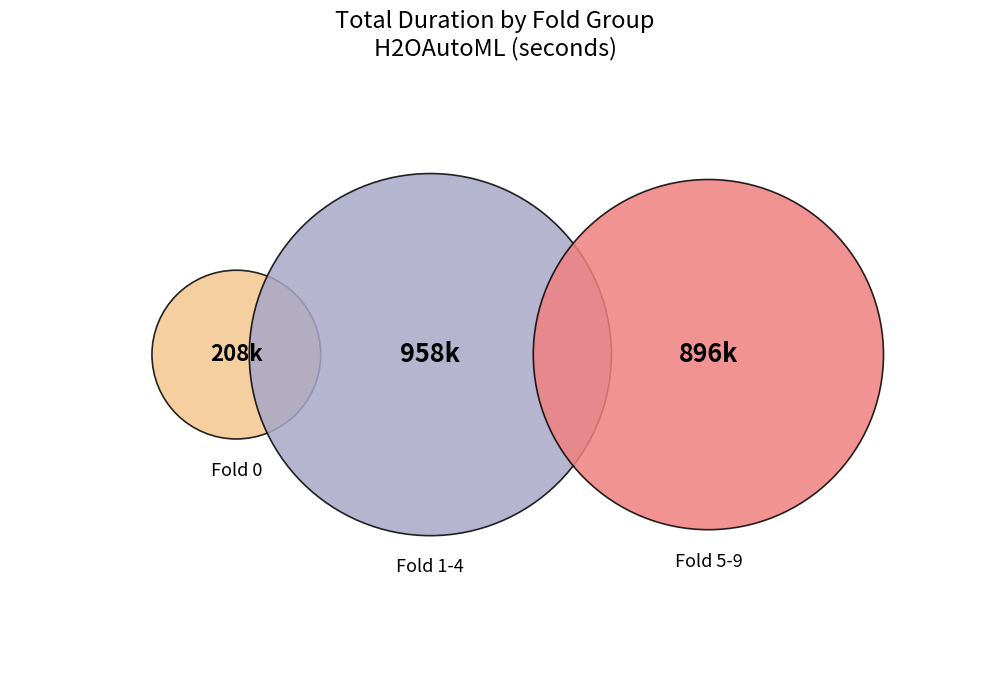

Is there any slice that represents more than half of the pie?

No